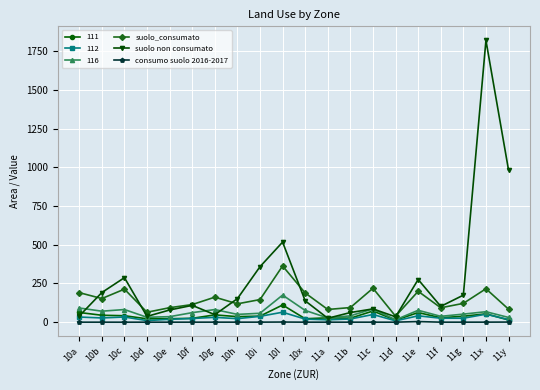

What is the sum of the suolo_consumato values at 11f and 10c?

306.5